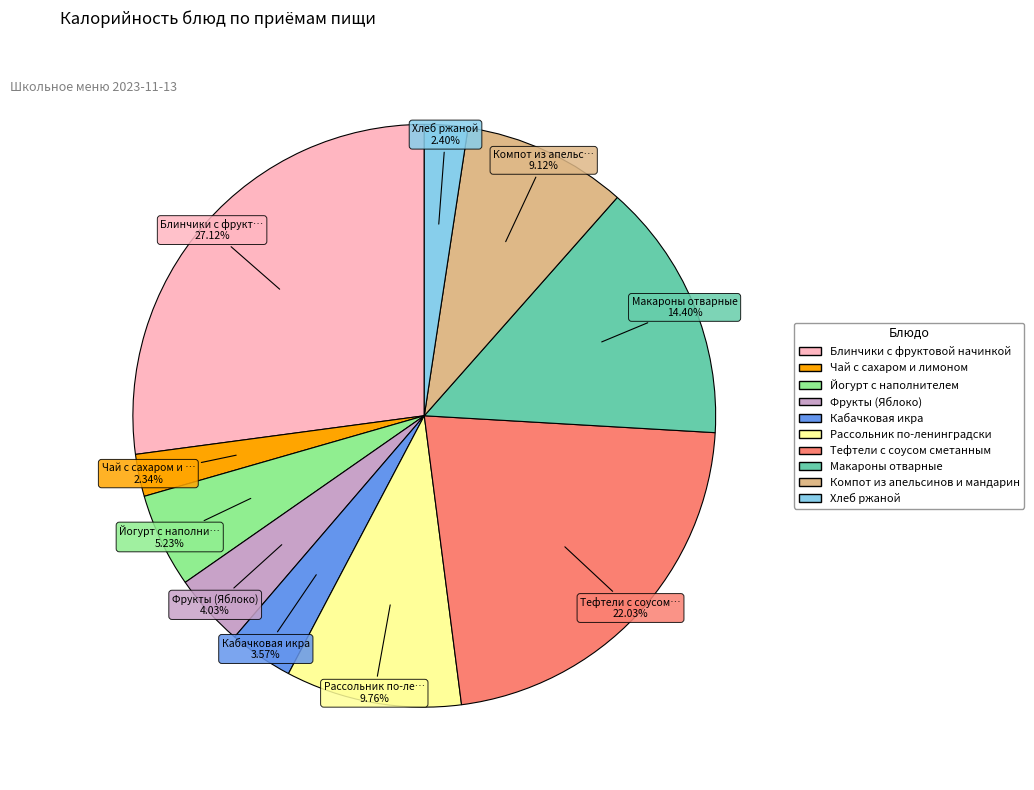

What portion of the pie excludes Компот из апельсинов и мандарин?

90.9%